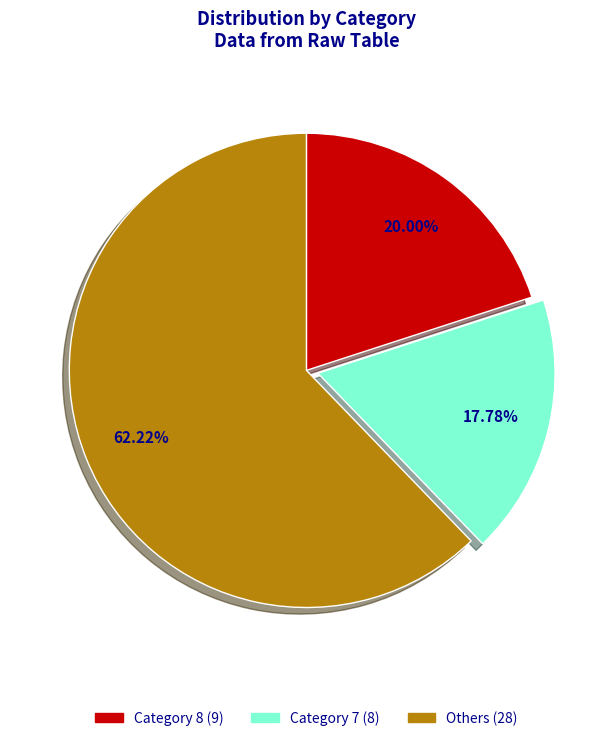

Is there any slice that represents more than half of the pie?

Yes